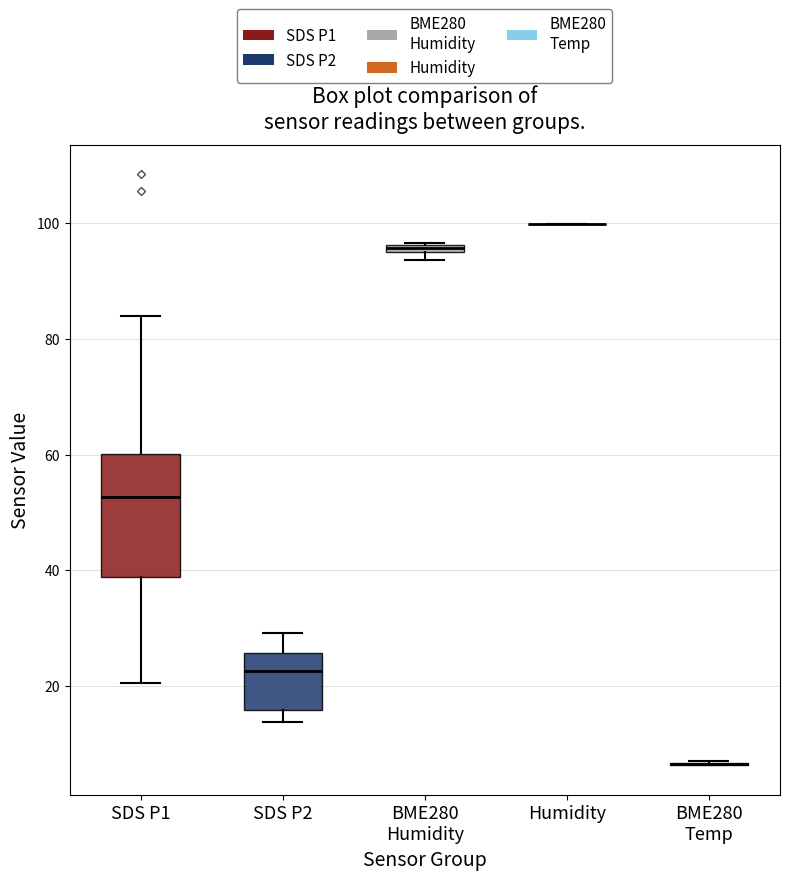

Where is the upper edge of the box for SDS P2 on the y-axis? The values are not printed on the chart, so give them approximately, as read against the axis.

26